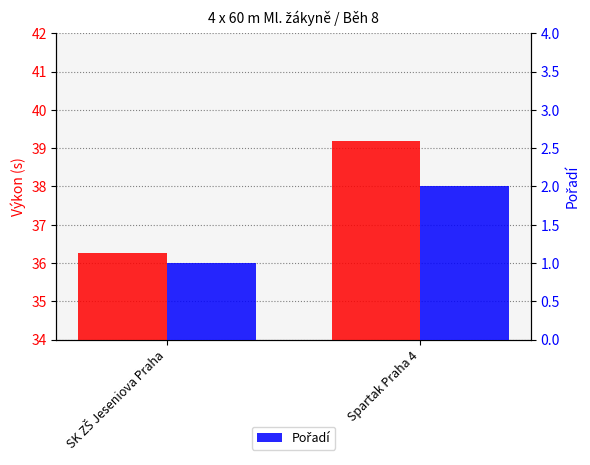

Reading right to left, transcribe all the data shown in this chart.

Výkon (s): Spartak Praha 4=39.2	SK ZŠ Jeseniova Praha=36.3
Pořadí: Spartak Praha 4=2.0	SK ZŠ Jeseniova Praha=1.0